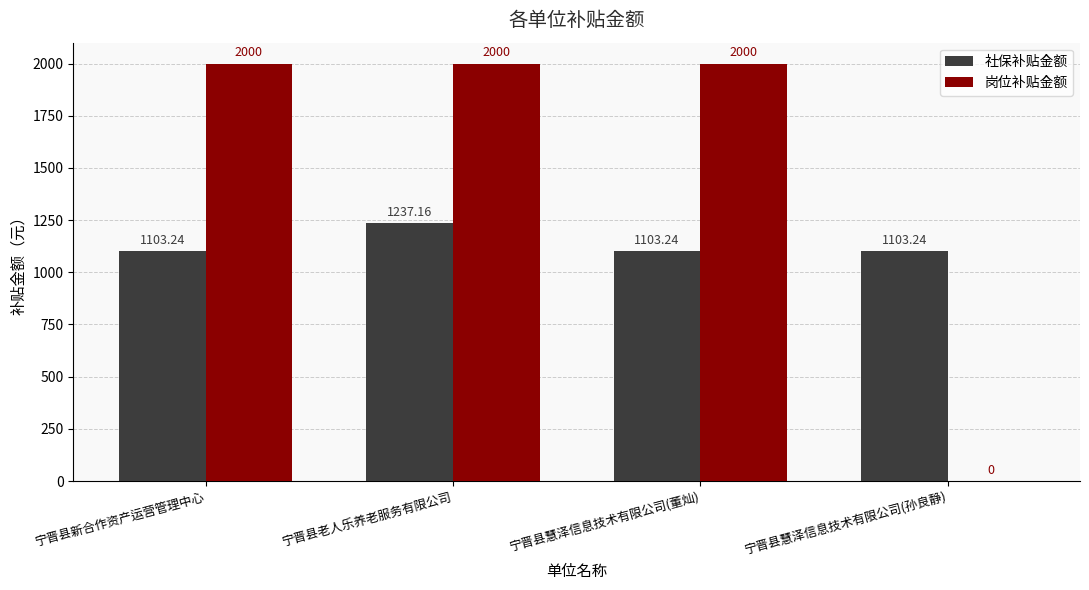

Between 宁晋县新合作资产运营管理中心 and 宁晋县慧泽信息技术有限公司(孙良静), which series saw the biggest shift?

岗位补贴金额